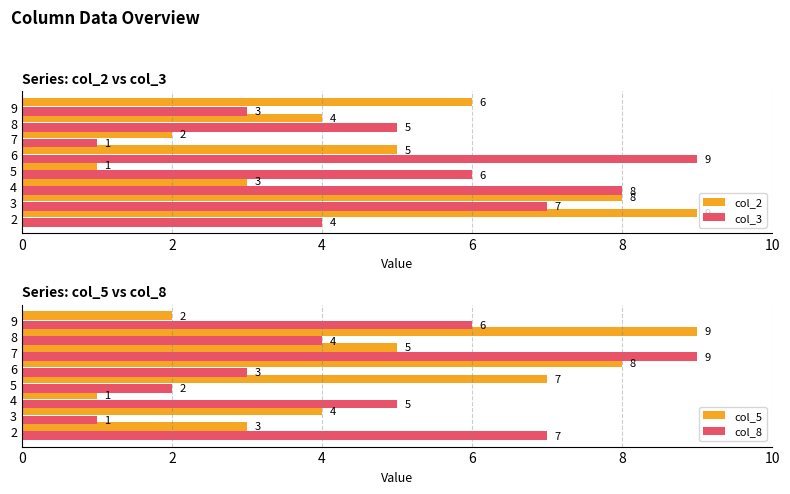

Which category has the highest value in the col_5 series?

8